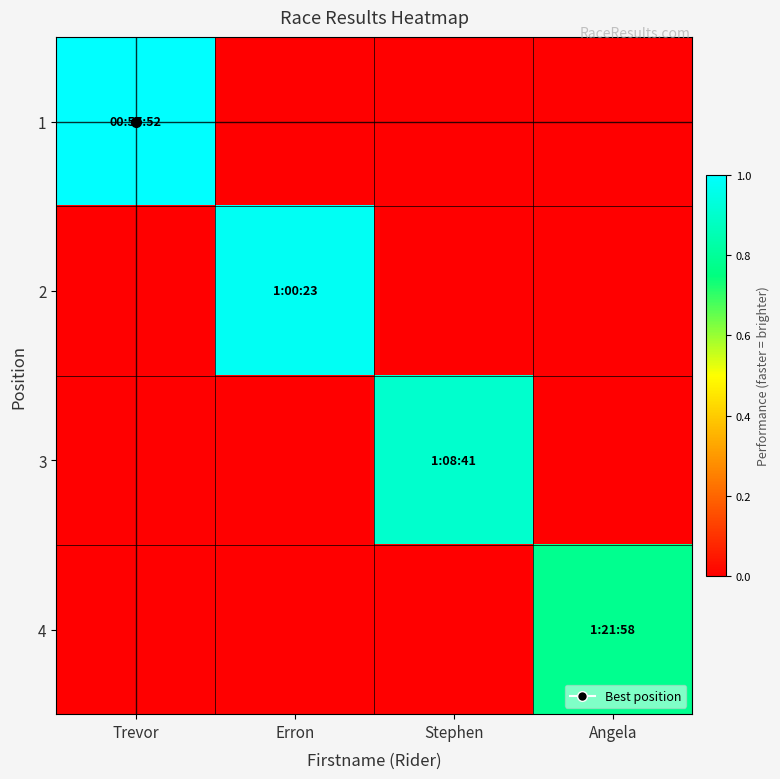

Between Stephen and Trevor, which is larger?

Trevor